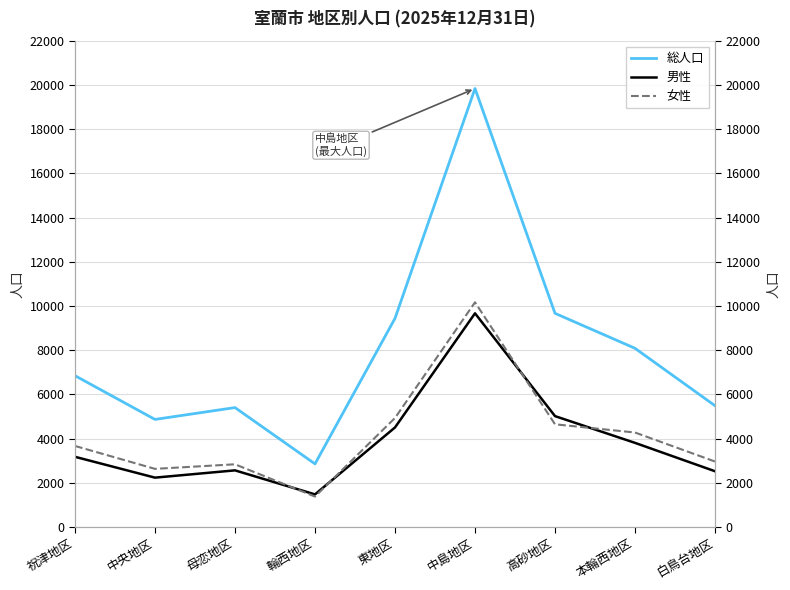

What is the label of the 8th point from the left?

本輪西地区